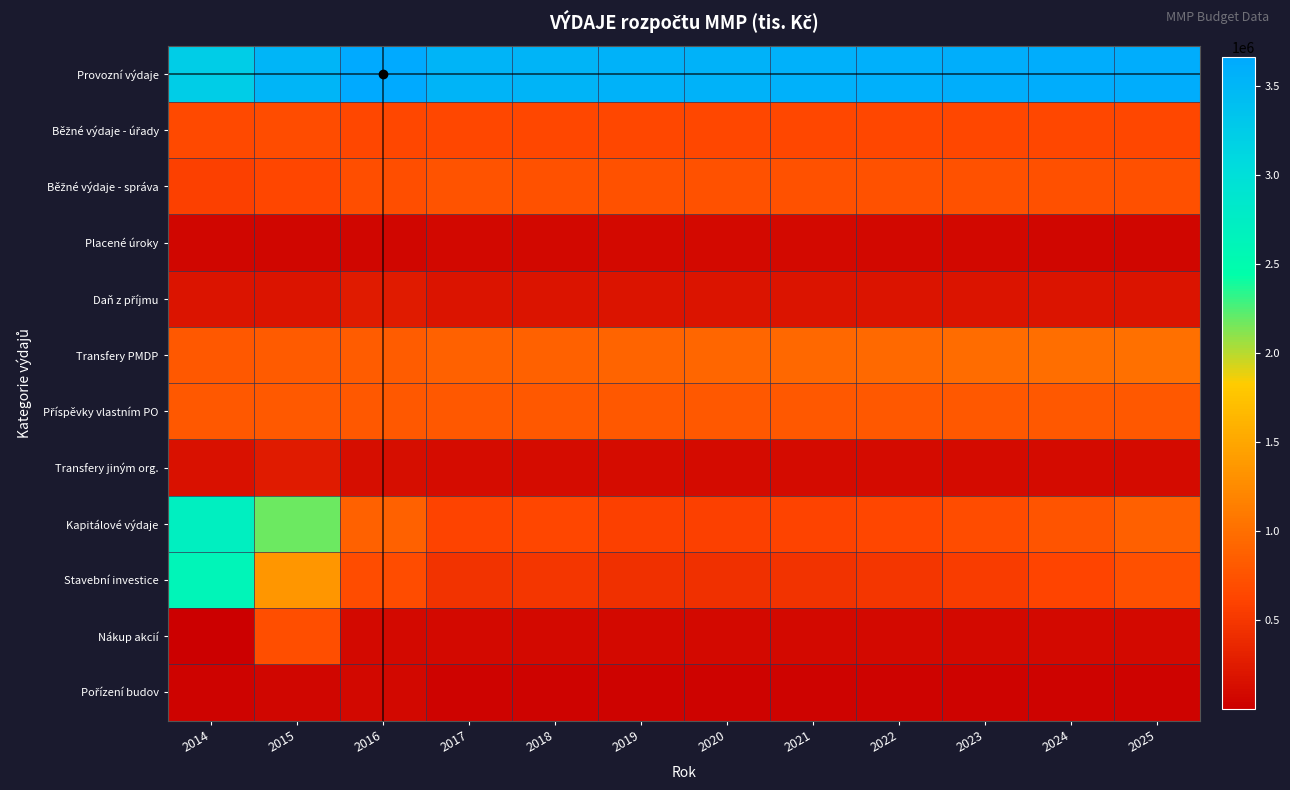

What is the total value across all series at 2014?

11835555